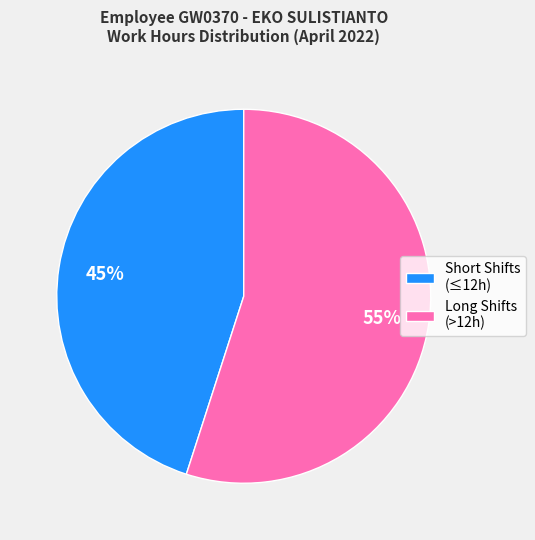

How many segments does this pie chart have?

2